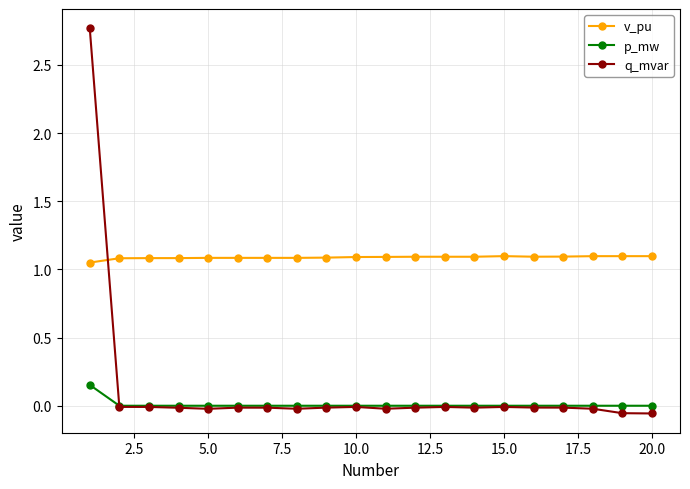

How many v_pu values are between 1 and 2?

20